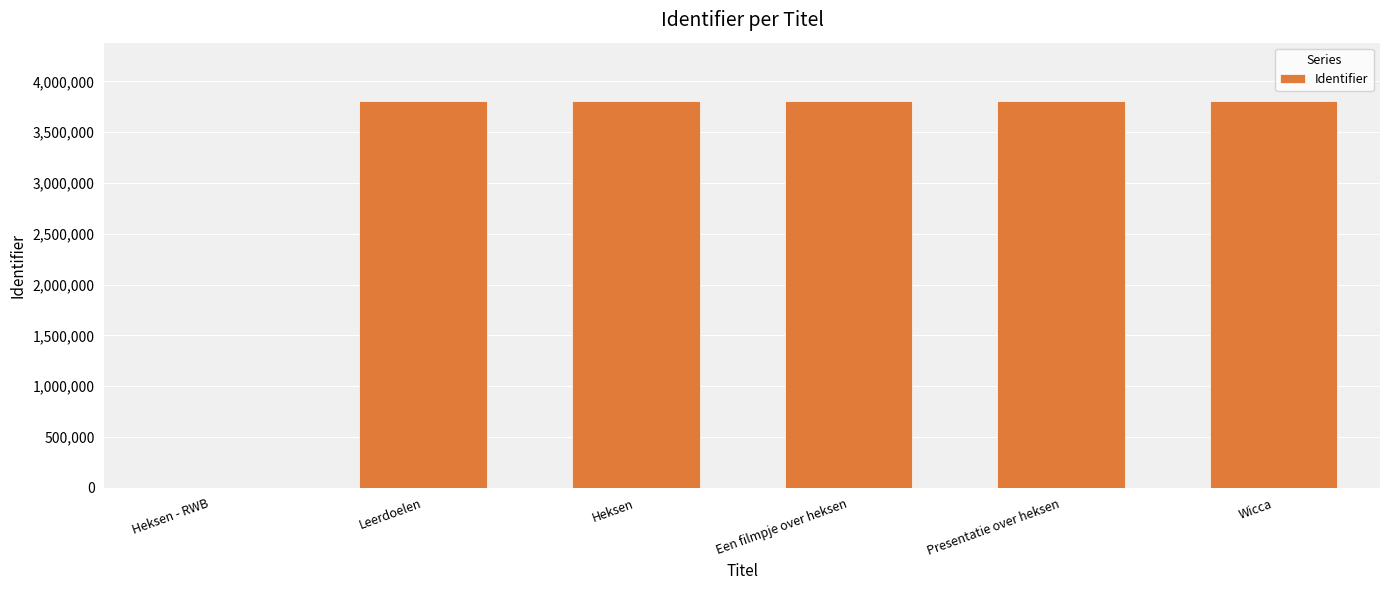

Is it true that the value at Presentatie over heksen is 3809518?

True